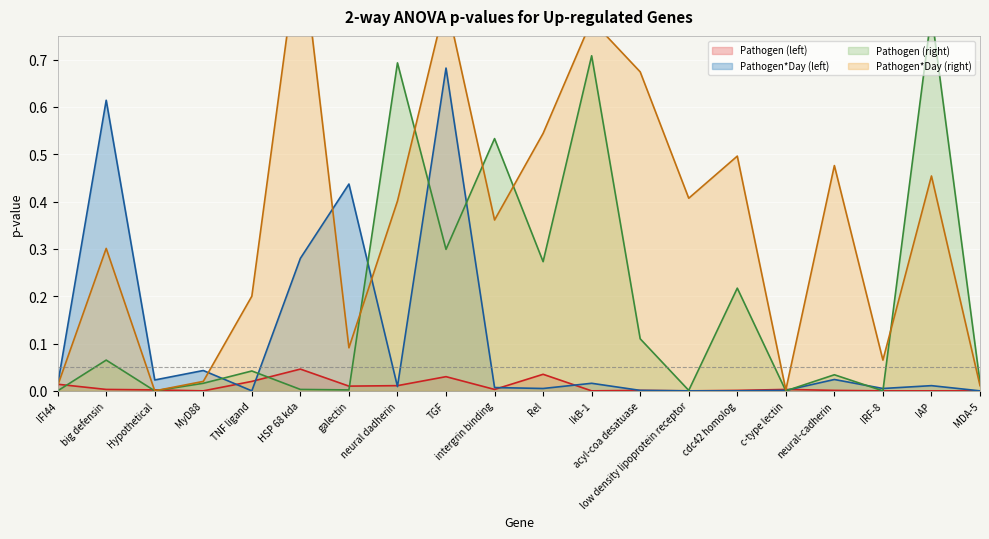

How many distinct data groups are displayed?

4